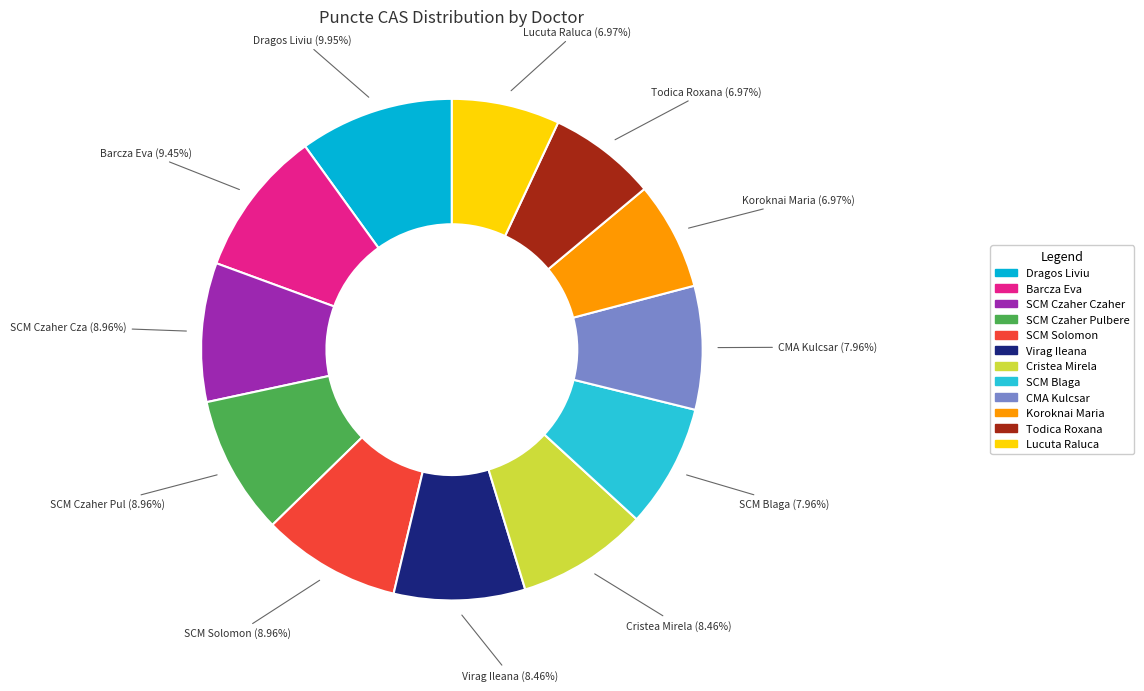

Is there a majority slice in this chart?

No